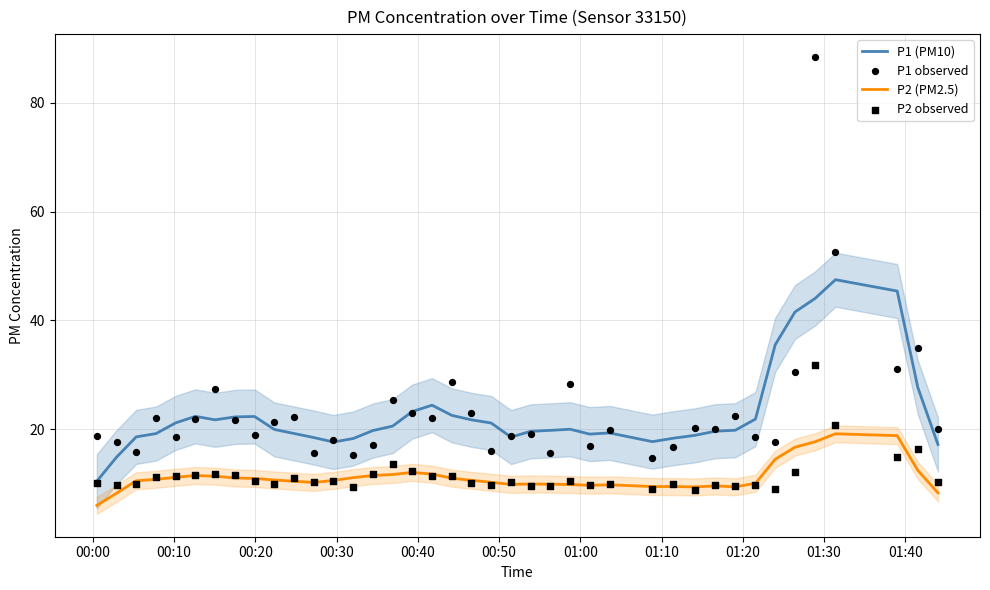

What are all the series names shown in the legend?

P1 (PM10), P2 (PM2.5), P1 observed, P2 observed